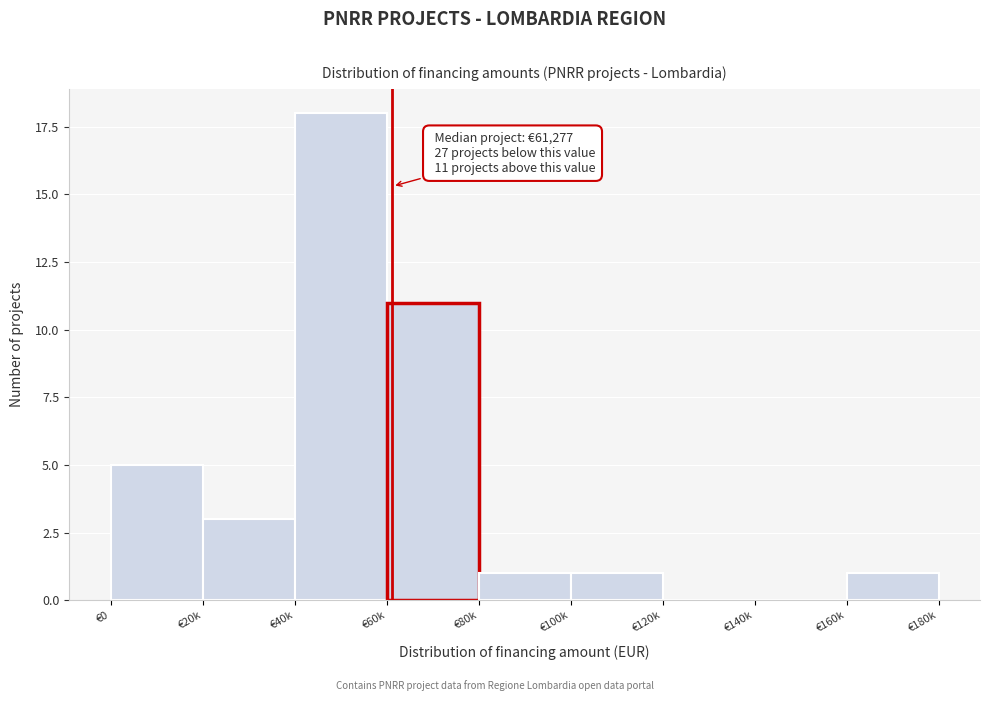

Reading left to right, extract all data points from this chart.

€0=5	€20k=3	€40k=18	€60k=11	€80k=1	€100k=1	€120k=0	€140k=0	€160k=1